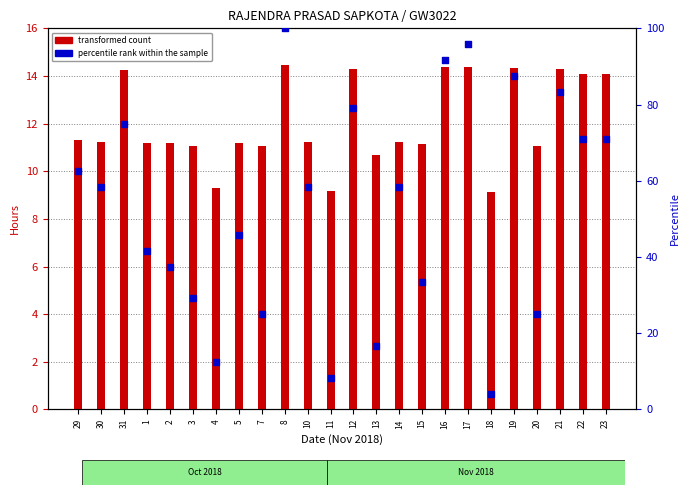

At how many categories does at least one series exceed 91?

3